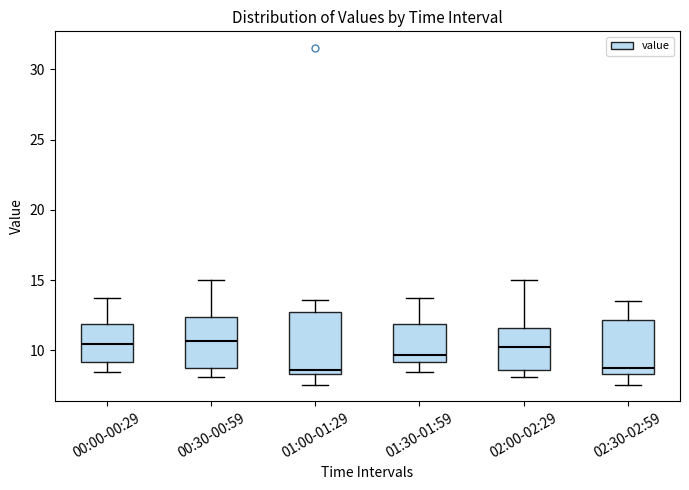

Reading left to right, read every box against the y-axis: the position of its median line, the range the box covers, and the ends of its whiskers. The values are not printed on the chart, so give them approximately, as read against the axis.

00:00-00:29: median 10.5, box 9.0 to 12.0, whiskers 8.5 to 13.5
00:30-00:59: median 10.5, box 9.0 to 12.5, whiskers 8.0 to 15.0
01:00-01:29: median 8.5 (just above the box's lower edge), box 8.5 to 12.5, whiskers 7.5 to 13.5
01:30-01:59: median 9.5, box 9.0 to 12.0, whiskers 8.5 to 13.5
02:00-02:29: median 10.0, box 8.5 to 11.5, whiskers 8.0 to 15.0
02:30-02:59: median 9.0, box 8.5 to 12.0, whiskers 7.5 to 13.5